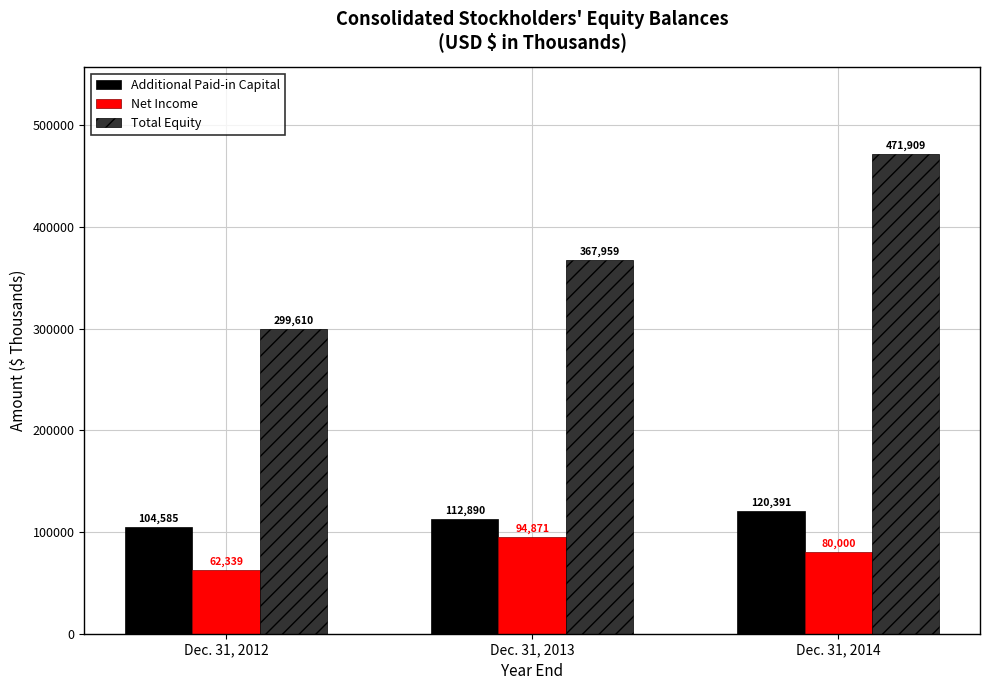

What is the total value across all series at Dec. 31, 2014?

672300